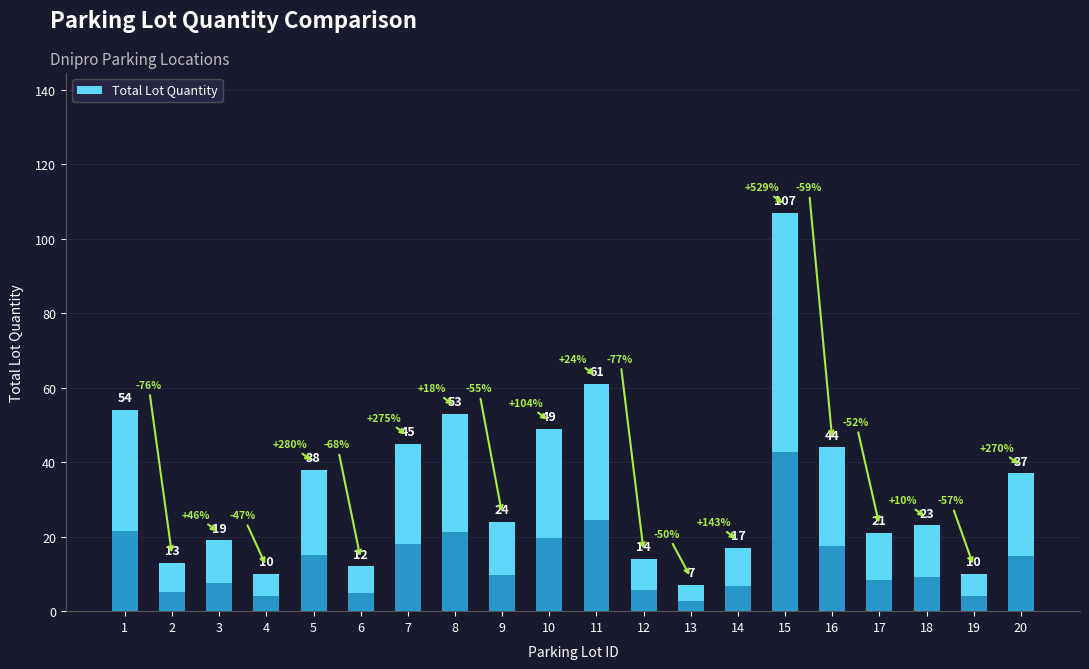

What is the sum of all values?

658